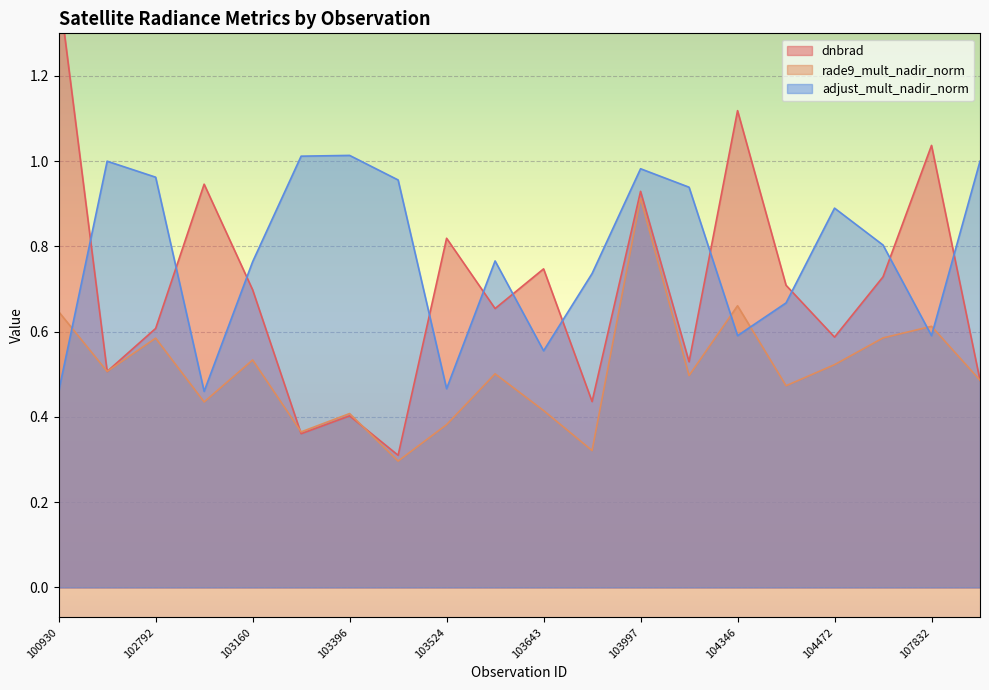

True or false: adjust_mult_nadir_norm has a value of 1.0 at 103997.

True